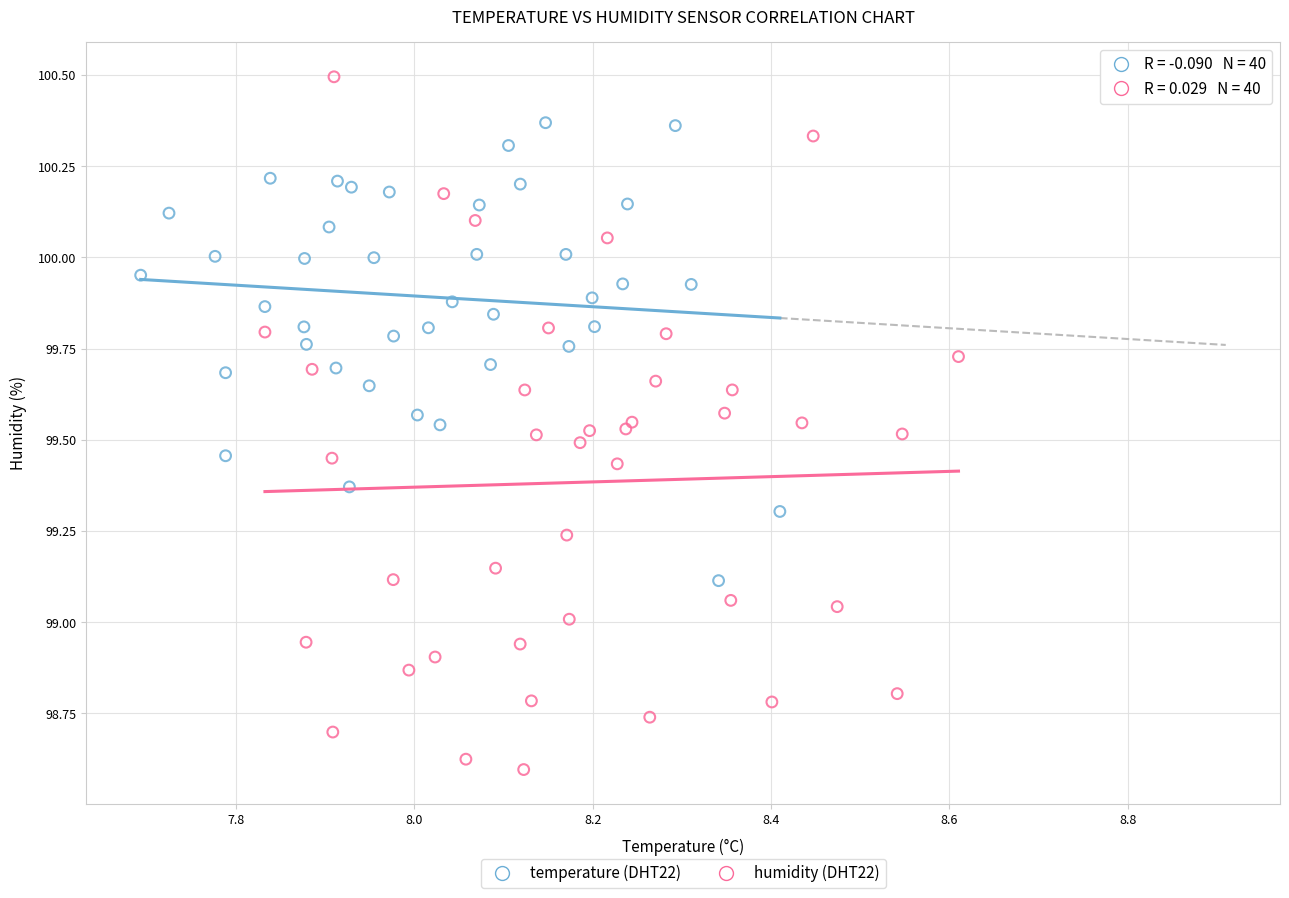

Which series contains the highest Y value?

humidity (DHT22)